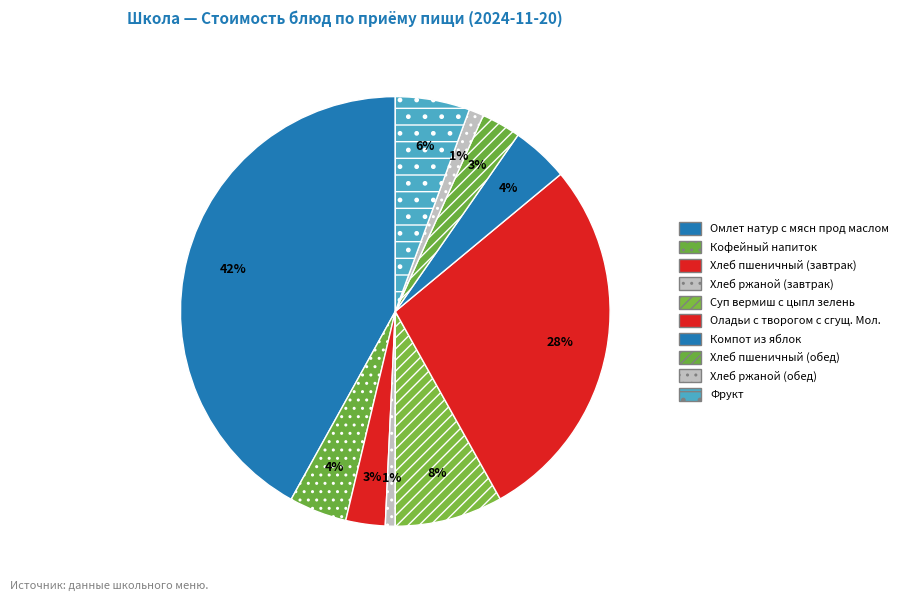

To the nearest percent, what is the difference between the Хлеб пшеничный (завтрак) and Суп вермиш с цыпл зелень slice percentages?

5%